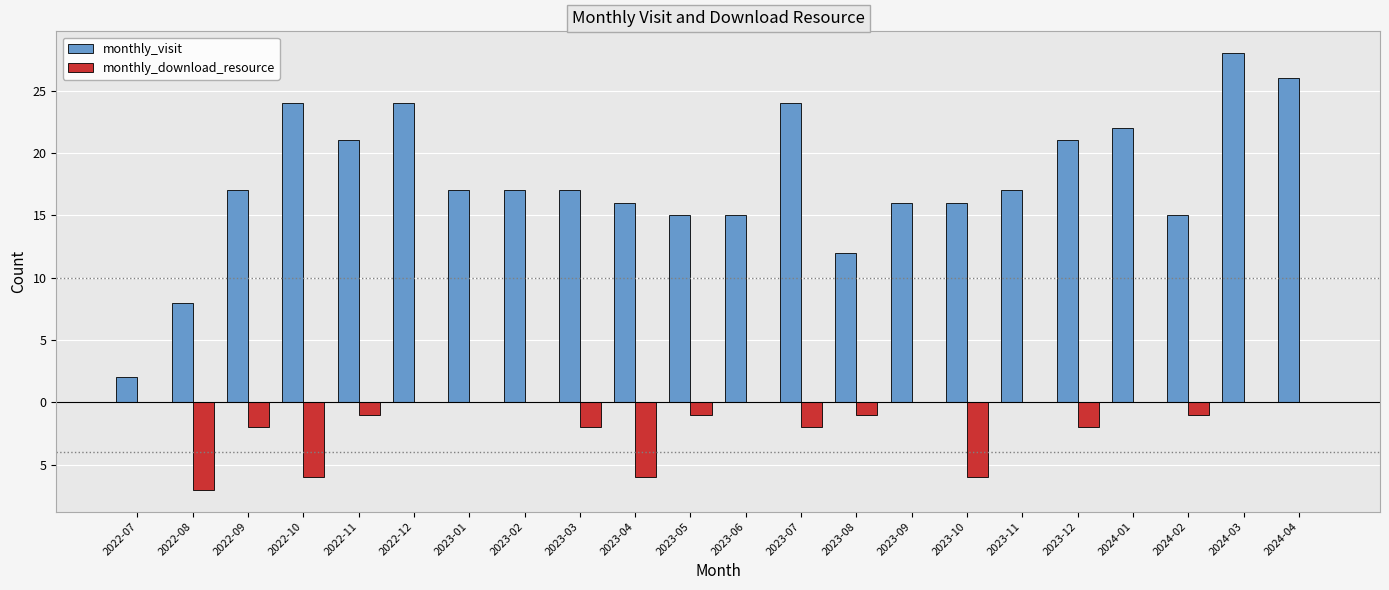

What are all the series names shown in the legend?

monthly_visit, monthly_download_resource